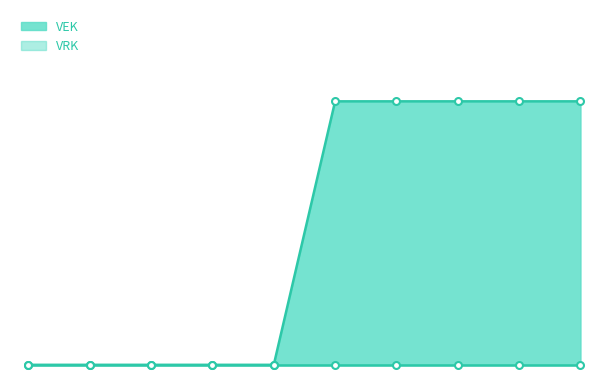

Reading left to right, list all the values displayed in this chart.

2023 uitvoering=0	2023 1ste aanpassing – goedgekeurd=0	2023 1ste aanpassing – ontwerp=0	2023 Opmaak – goedgekeurd=0	2023 Opmaak - ontwerp=0	2022 uitvoering=1600	2022 2de aanpassing – goedgekeurd=1600	2022 2de aanpassing – ontwerp=1600	2022 1ste aanpassing – goedgekeurd=1600	2022 1ste aanpassing – ontwerp=1600